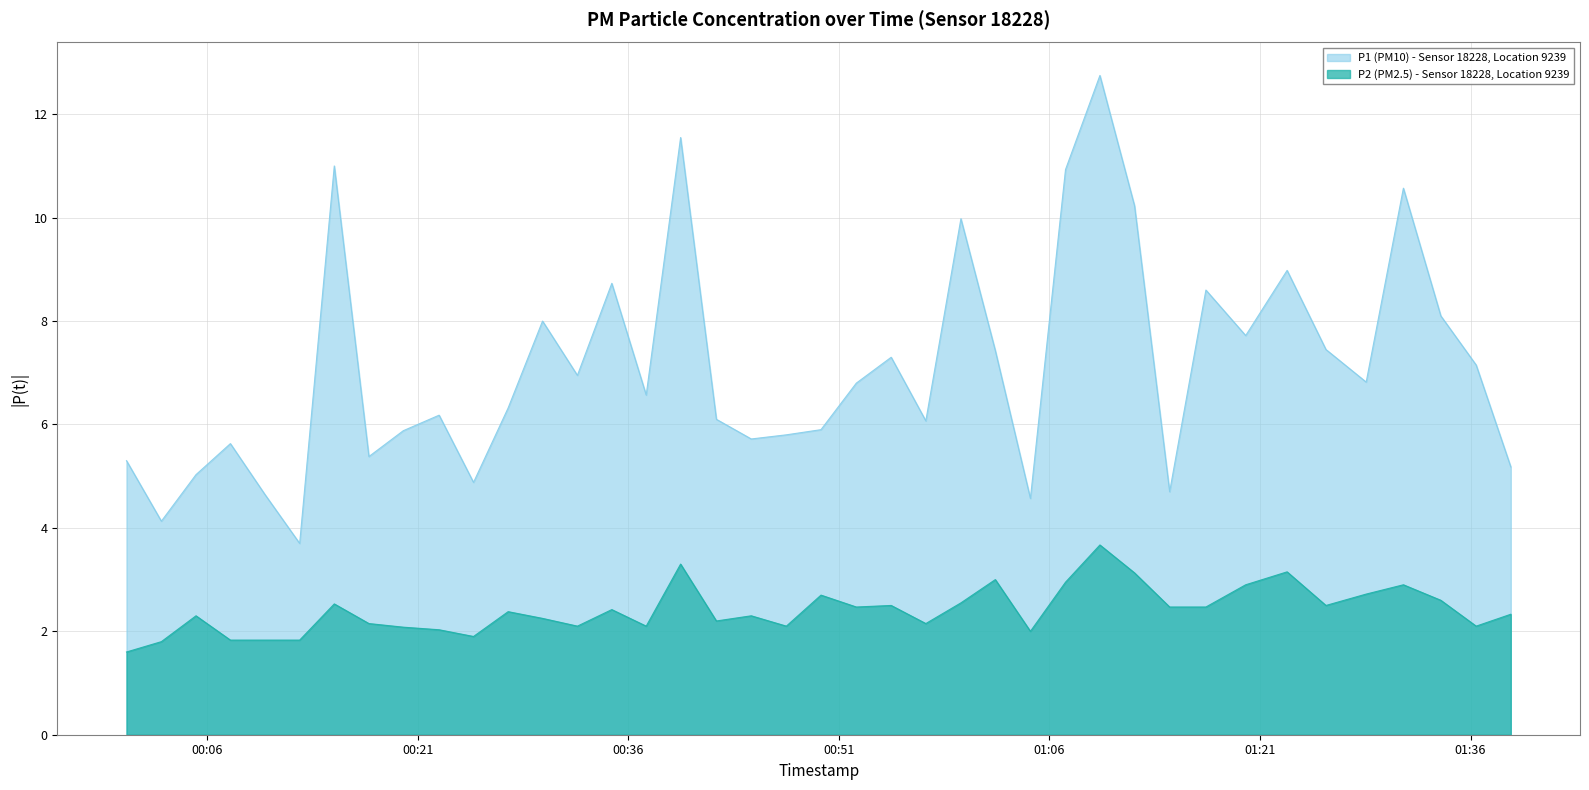

Reading right to left, extract all data points from this chart.

P1: 2023-09-19T01:38:52=5.2	2023-09-19T01:36:24=7.2	2023-09-19T01:33:53=8.1	2023-09-19T01:31:13=10.6	2023-09-19T01:28:34=6.8	2023-09-19T01:25:42=7.5	2023-09-19T01:22:56=9.0	2023-09-19T01:19:59=7.7	2023-09-19T01:17:09=8.6	2023-09-19T01:14:34=4.7	2023-09-19T01:12:04=10.2	2023-09-19T01:09:36=12.8	2023-09-19T01:07:09=10.9	2023-09-19T01:04:39=4.6	2023-09-19T01:02:09=7.4	2023-09-19T00:59:42=10.0	2023-09-19T00:57:12=6.1	2023-09-19T00:54:44=7.3	2023-09-19T00:52:15=6.8	2023-09-19T00:49:44=5.9	2023-09-19T00:47:16=5.8	2023-09-19T00:44:46=5.7	2023-09-19T00:42:17=6.1	2023-09-19T00:39:44=11.6	2023-09-19T00:37:17=6.6	2023-09-19T00:34:50=8.7	2023-09-19T00:32:23=7.0	2023-09-19T00:29:54=8.0	2023-09-19T00:27:27=6.3	2023-09-19T00:24:59=4.9	2023-09-19T00:22:32=6.2	2023-09-19T00:19:59=5.9	2023-09-19T00:17:32=5.4	2023-09-19T00:15:04=11.0	2023-09-19T00:12:36=3.7	2023-09-19T00:10:07=4.7	2023-09-19T00:07:40=5.6	2023-09-19T00:05:13=5.0	2023-09-19T00:02:45=4.1	2023-09-19T00:00:16=5.3
P2: 2023-09-19T01:38:52=2.3	2023-09-19T01:36:24=2.1	2023-09-19T01:33:53=2.6	2023-09-19T01:31:13=2.9	2023-09-19T01:28:34=2.7	2023-09-19T01:25:42=2.5	2023-09-19T01:22:56=3.1	2023-09-19T01:19:59=2.9	2023-09-19T01:17:09=2.5	2023-09-19T01:14:34=2.5	2023-09-19T01:12:04=3.1	2023-09-19T01:09:36=3.7	2023-09-19T01:07:09=3.0	2023-09-19T01:04:39=2.0	2023-09-19T01:02:09=3.0	2023-09-19T00:59:42=2.5	2023-09-19T00:57:12=2.1	2023-09-19T00:54:44=2.5	2023-09-19T00:52:15=2.5	2023-09-19T00:49:44=2.7	2023-09-19T00:47:16=2.1	2023-09-19T00:44:46=2.3	2023-09-19T00:42:17=2.2	2023-09-19T00:39:44=3.3	2023-09-19T00:37:17=2.1	2023-09-19T00:34:50=2.4	2023-09-19T00:32:23=2.1	2023-09-19T00:29:54=2.2	2023-09-19T00:27:27=2.4	2023-09-19T00:24:59=1.9	2023-09-19T00:22:32=2.0	2023-09-19T00:19:59=2.1	2023-09-19T00:17:32=2.1	2023-09-19T00:15:04=2.5	2023-09-19T00:12:36=1.8	2023-09-19T00:10:07=1.8	2023-09-19T00:07:40=1.8	2023-09-19T00:05:13=2.3	2023-09-19T00:02:45=1.8	2023-09-19T00:00:16=1.6